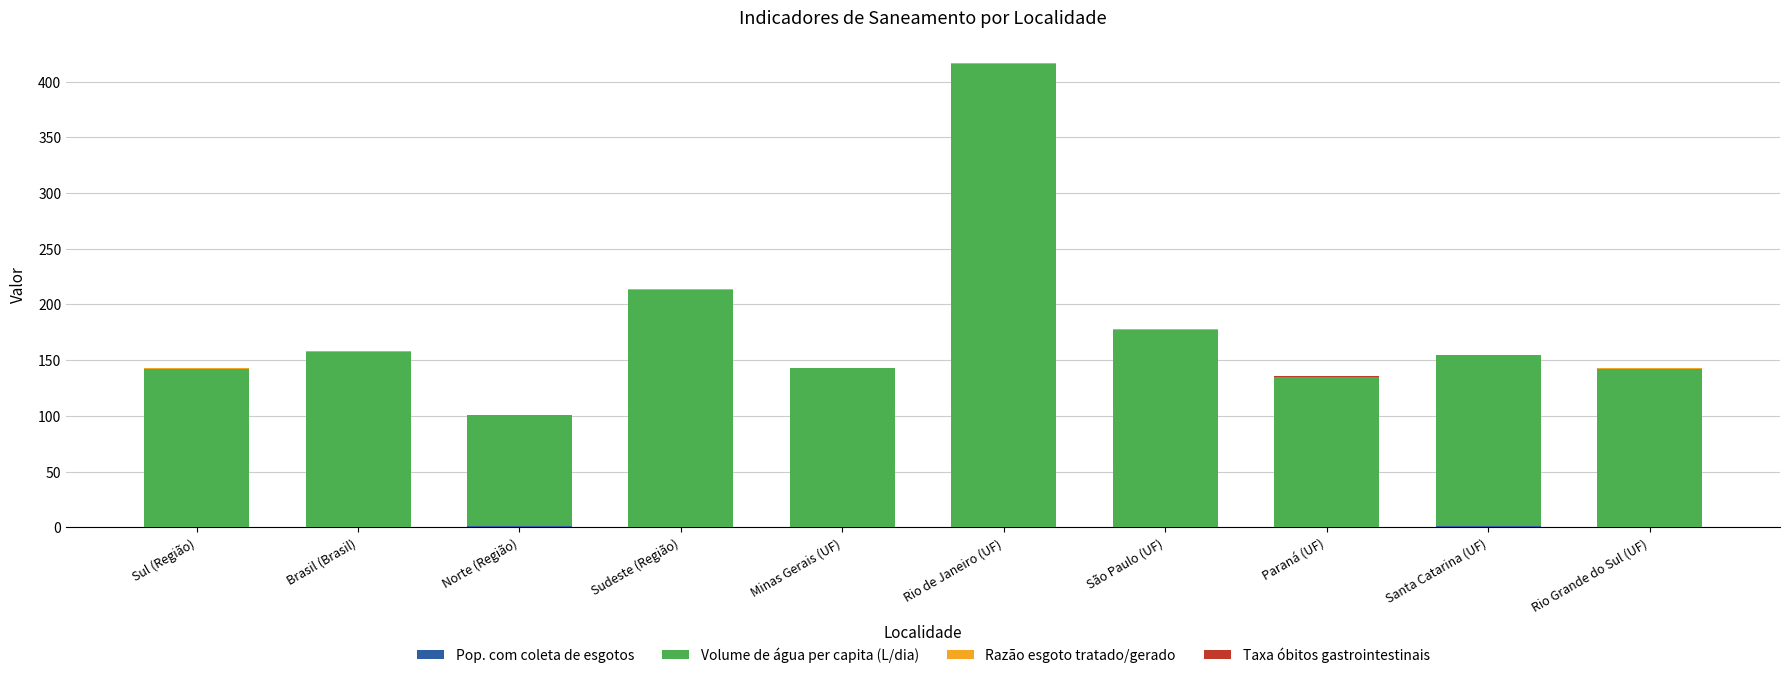

At which category is the sum across all series the highest?

Rio de Janeiro (UF)